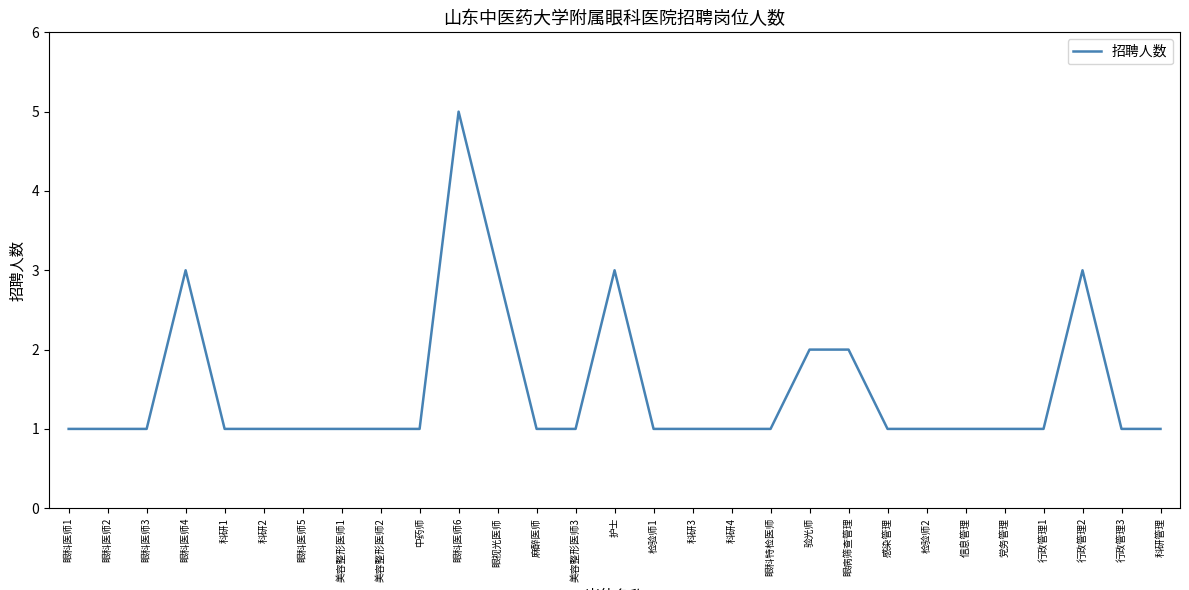

Between 验光师 and 科研1, which is larger?

验光师